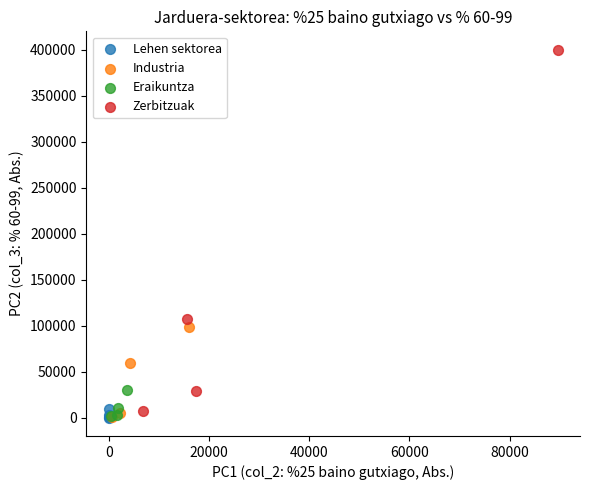

Which series reaches the maximum Y coordinate?

Zerbitzuak